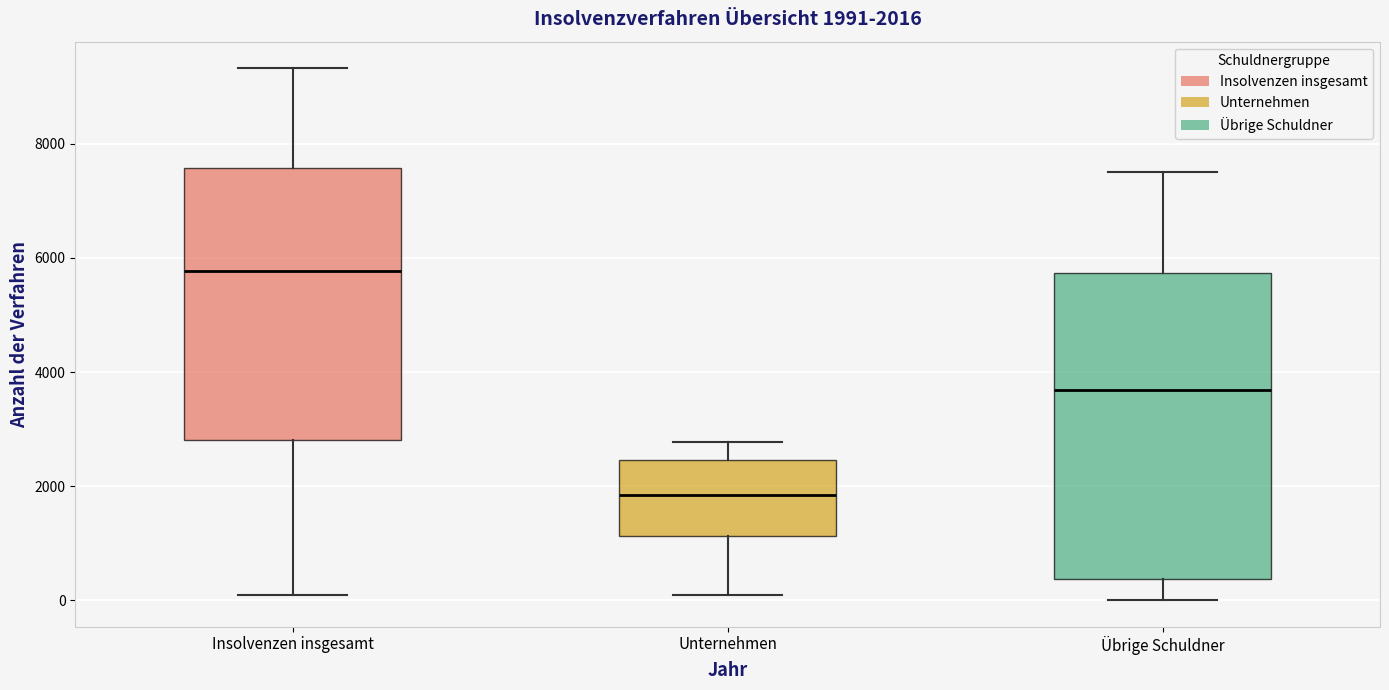

Which box has the lowest median line?

Unternehmen